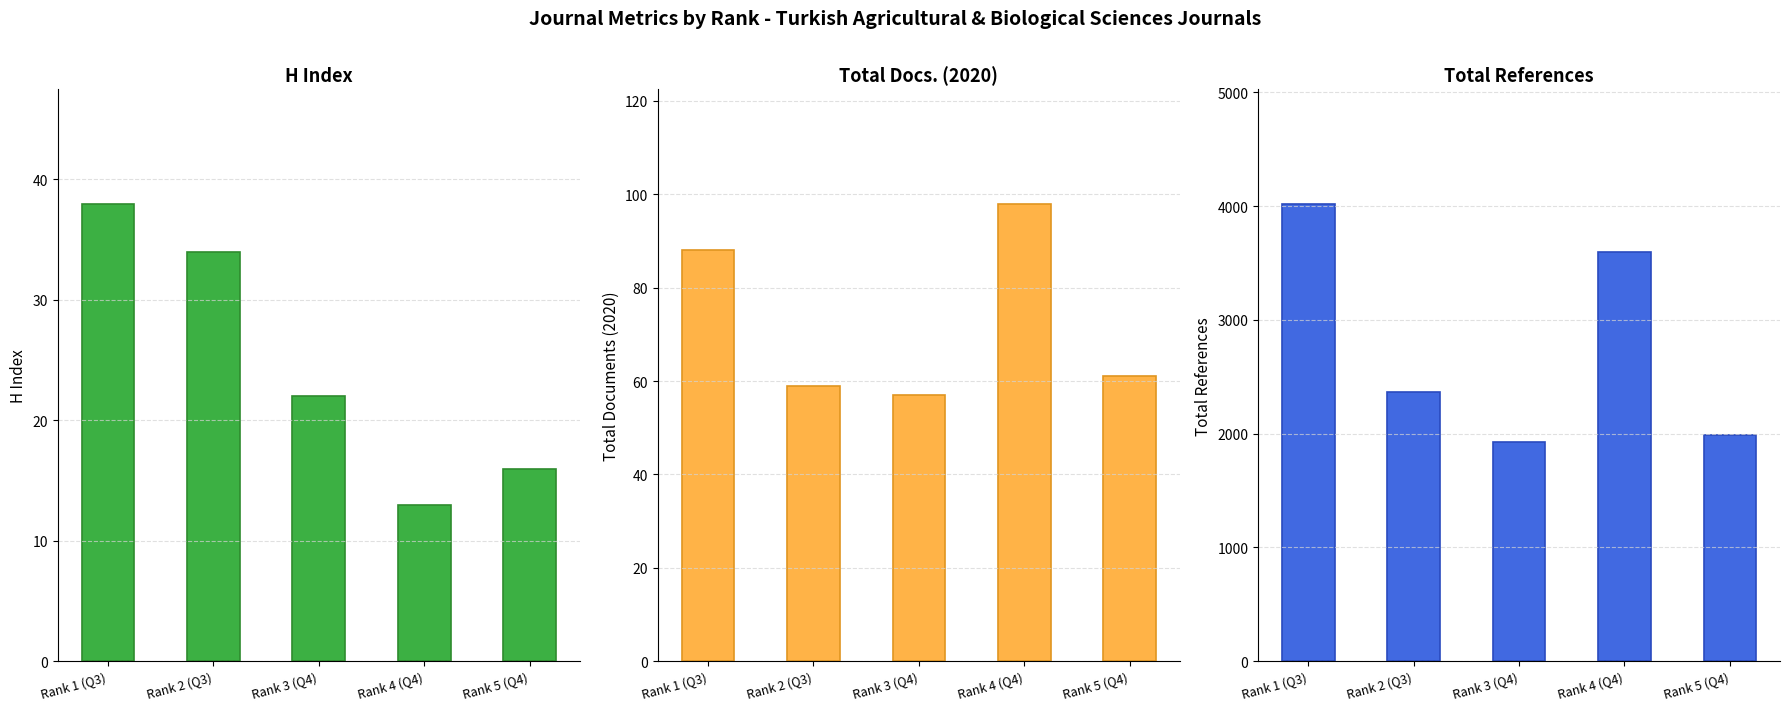

Reading left to right, transcribe all the data shown in this chart.

H index: 38	34	22	13	16
Total Docs. (2020): 88	59	57	98	61
Total Refs.: 4022	2366	1927	3599	1992